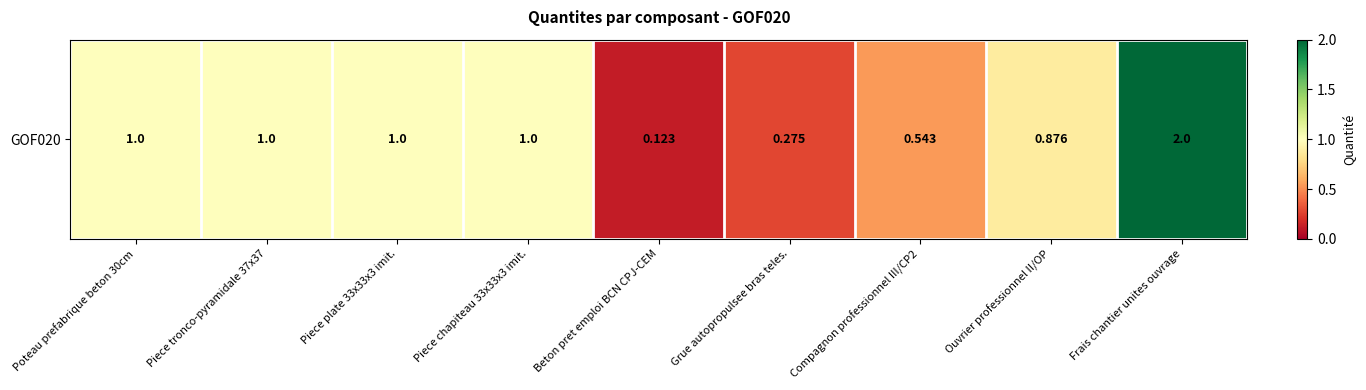

The value at Frais chantier unites ouvrage is 2.0. True or false?

True